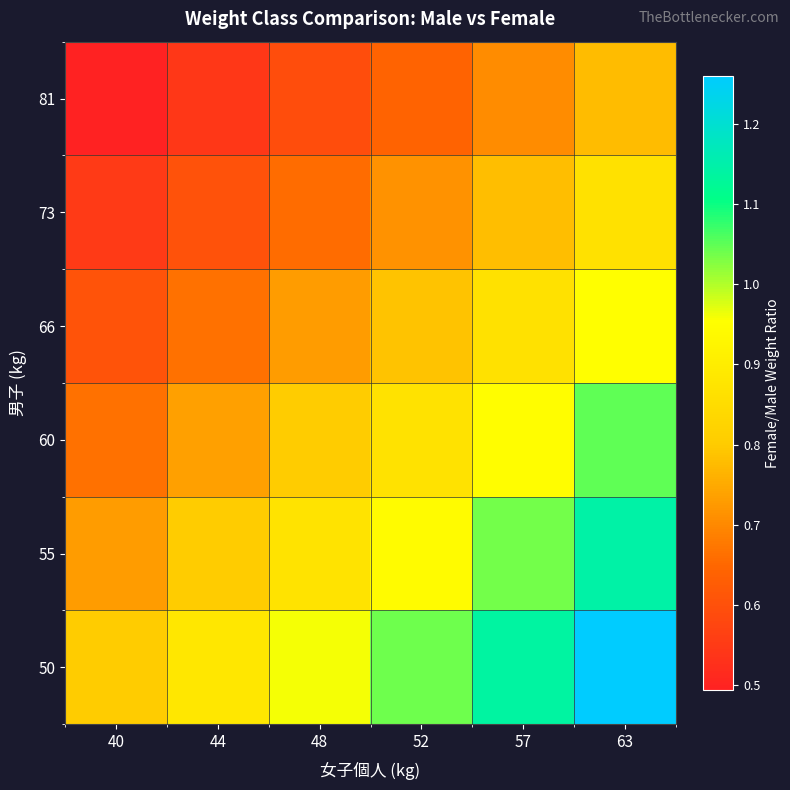

What is the total value across all series at 40?

3.8